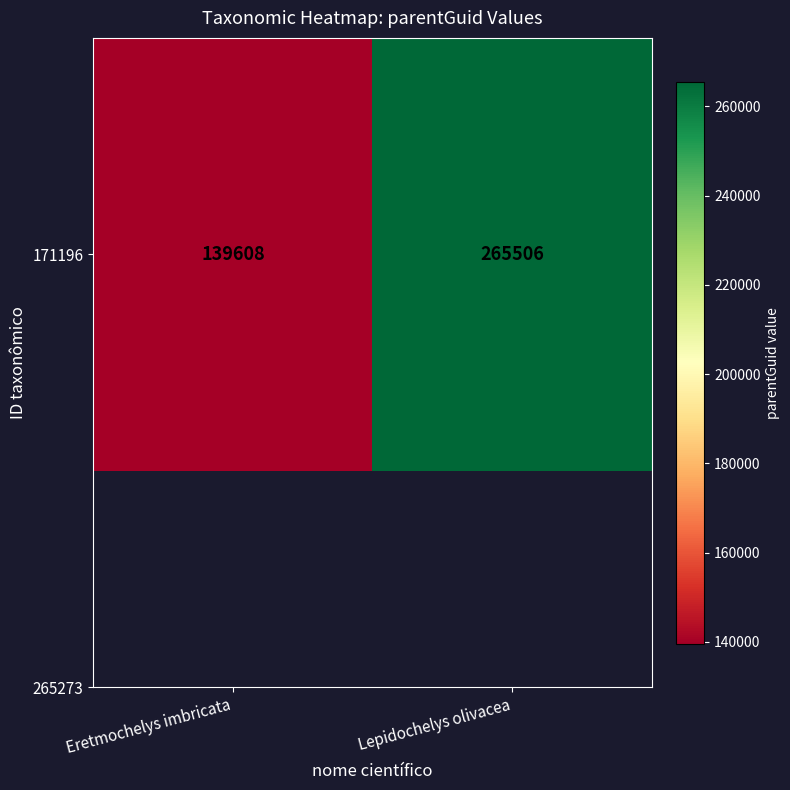

Rank the categories by value from lowest to highest.

Eretmochelys imbricata, Lepidochelys olivacea